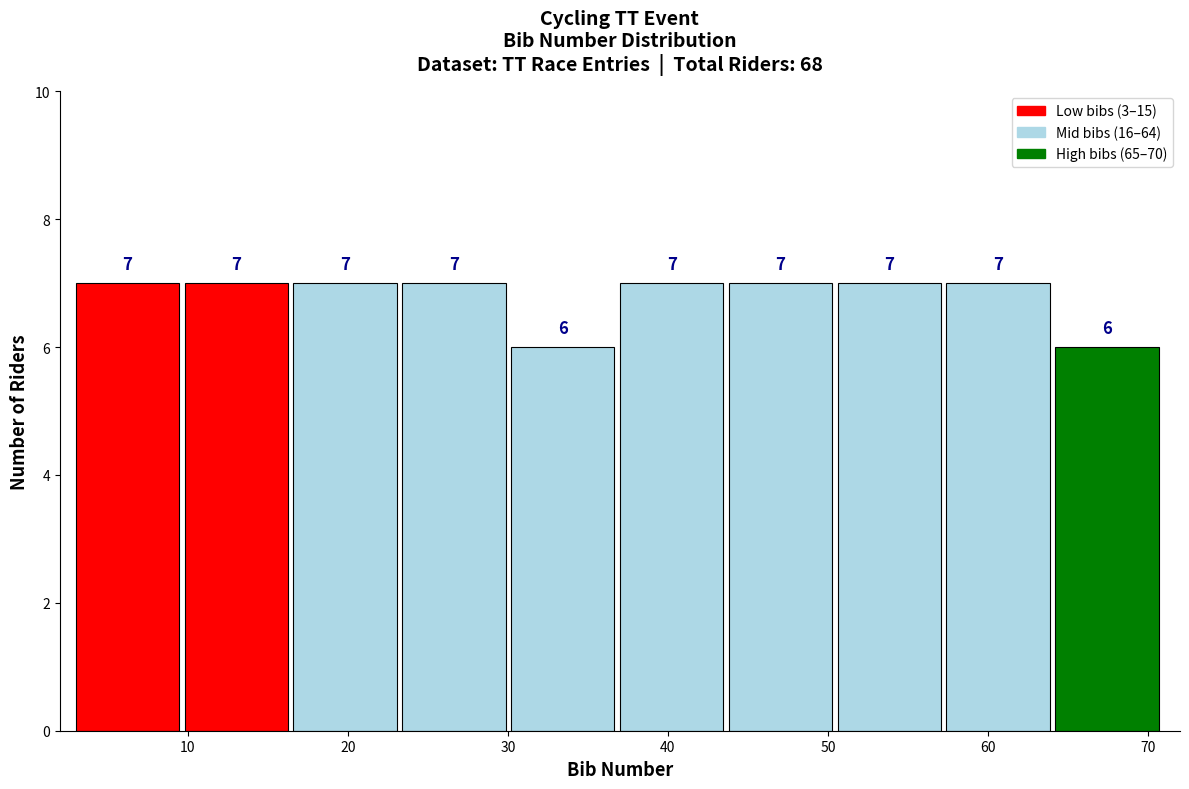

How tall is the bar that spans 57.4 to 64.2 on the x-axis? The bar edges are not printed on the chart, so give them approximately, as read against the axis.

7